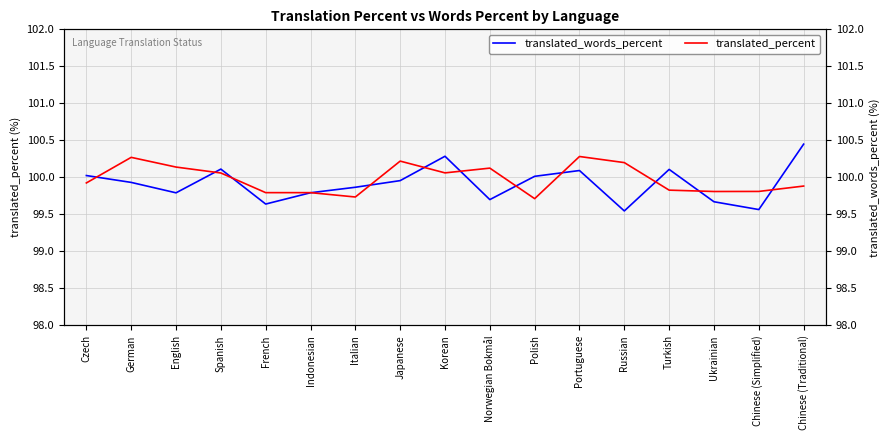

Between Ukrainian and Portuguese, which is larger?

Portuguese